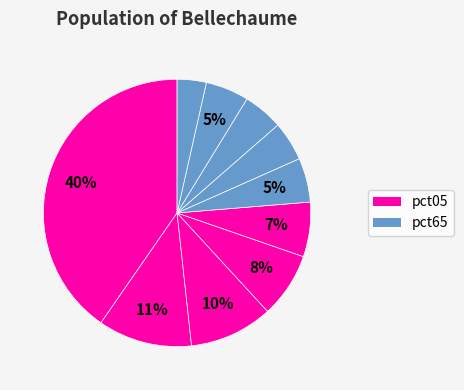

How many segments does this pie chart have?

10